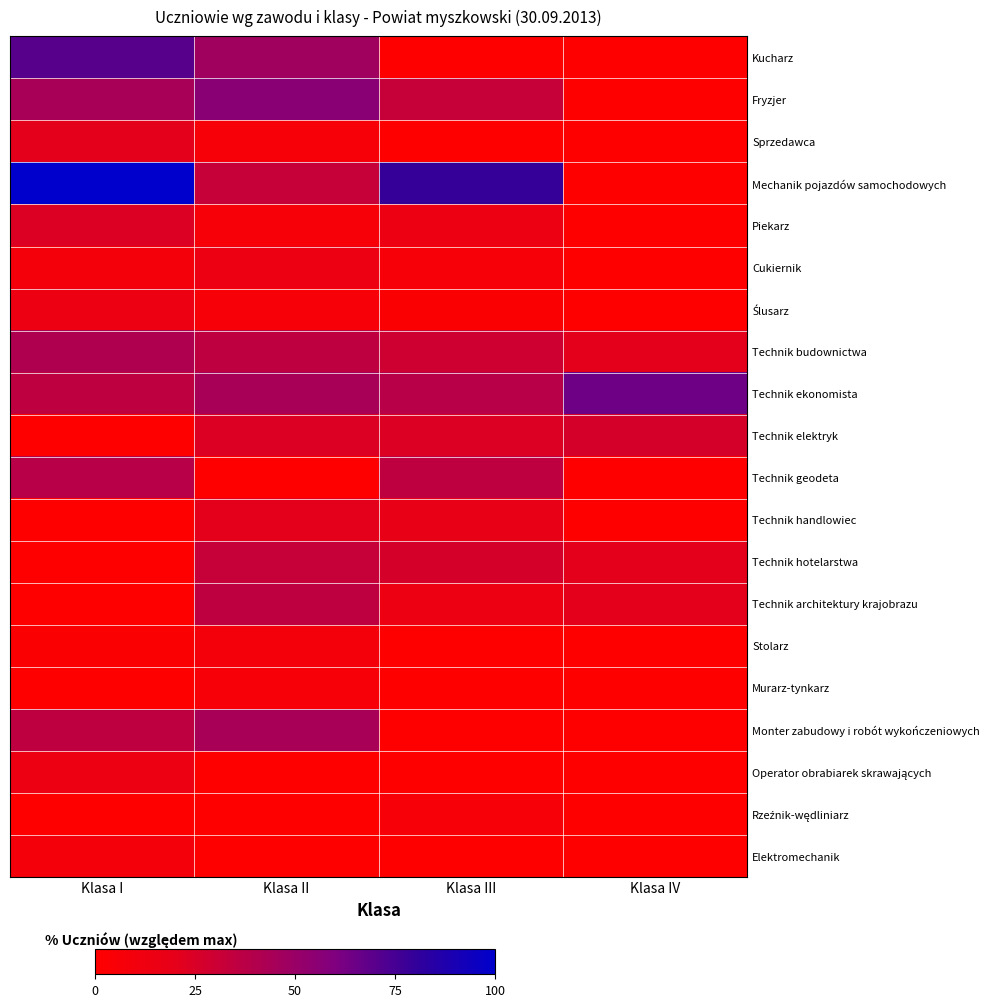

At how many categories does at least one series exceed 3?

4